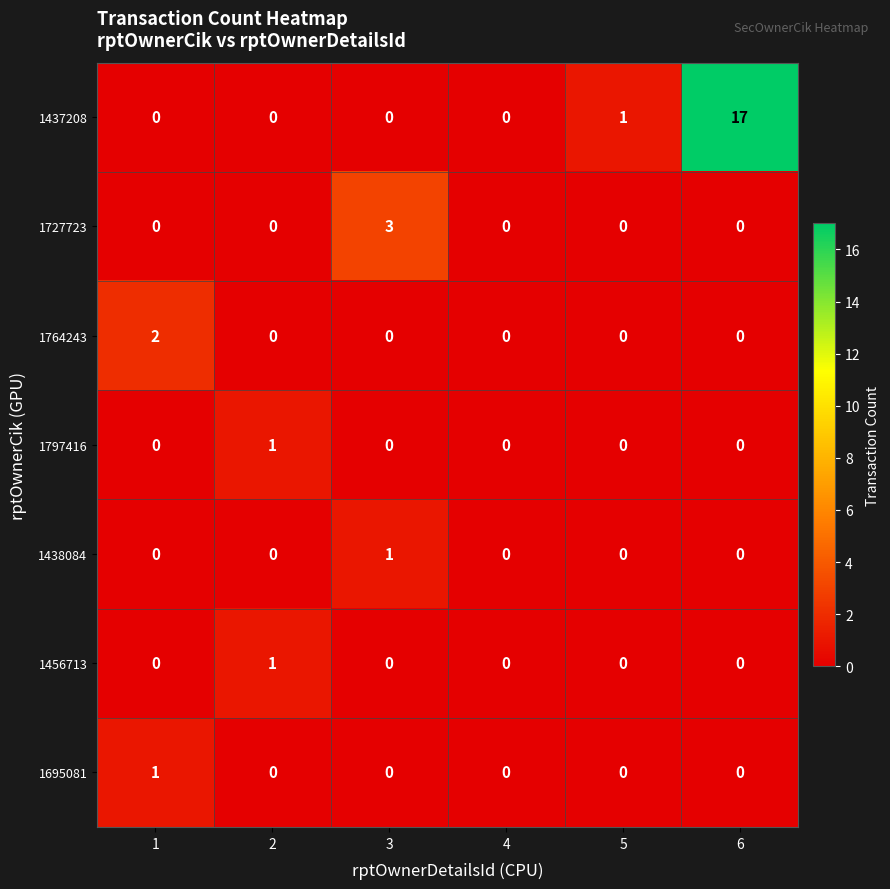

Count the 1695081 values in the range 0 to 1.

6